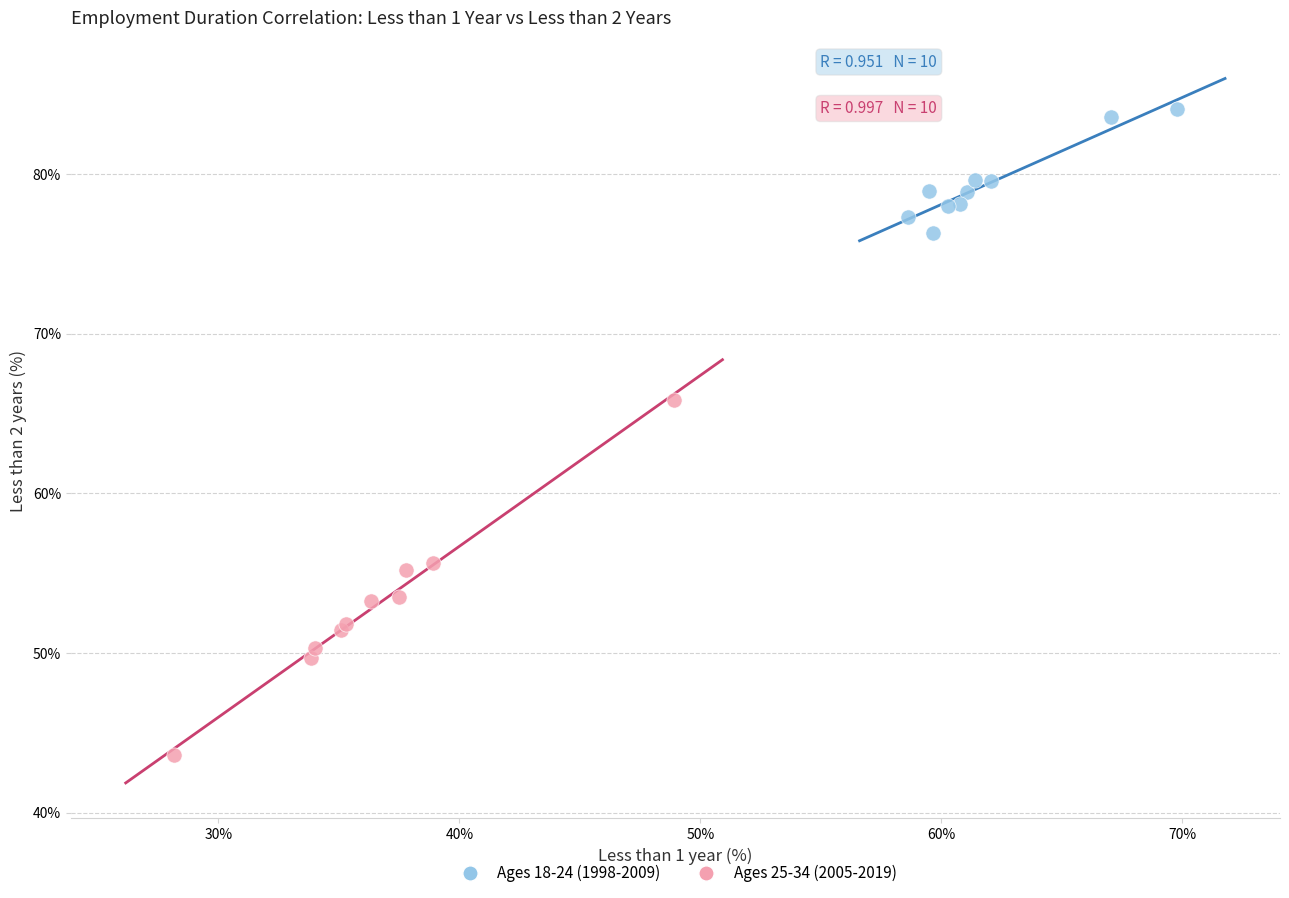

Which series has the largest Y range (max minus min)?

Ages 25-34 (2005-2019)